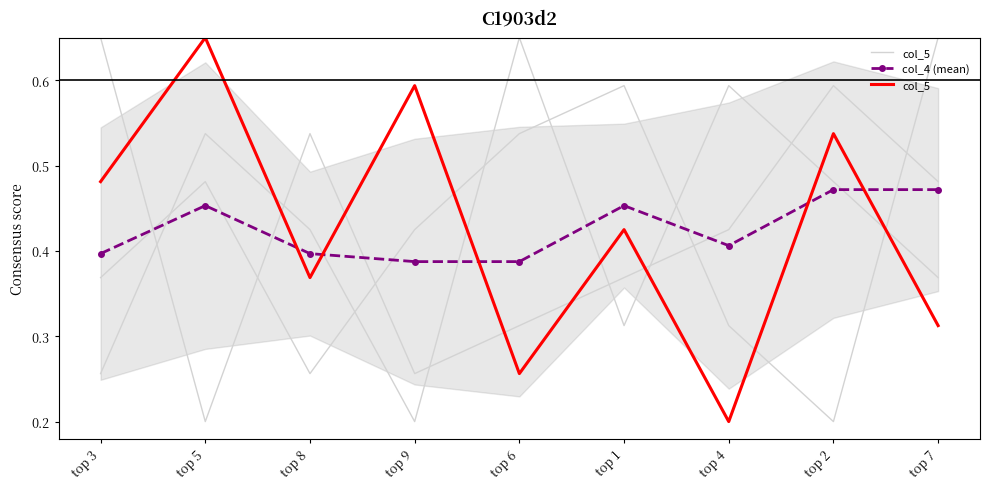

What are all the series names shown in the legend?

col_5, col_4 (mean)